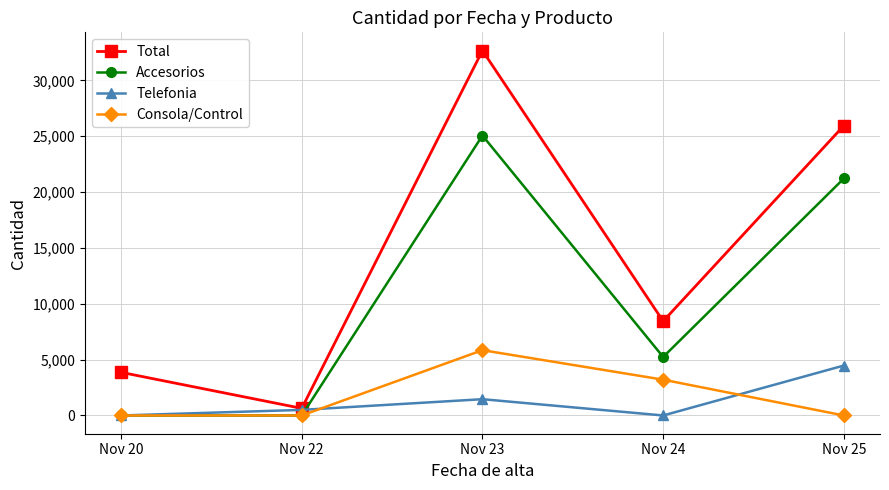

Count the number of categories in the chart.

5